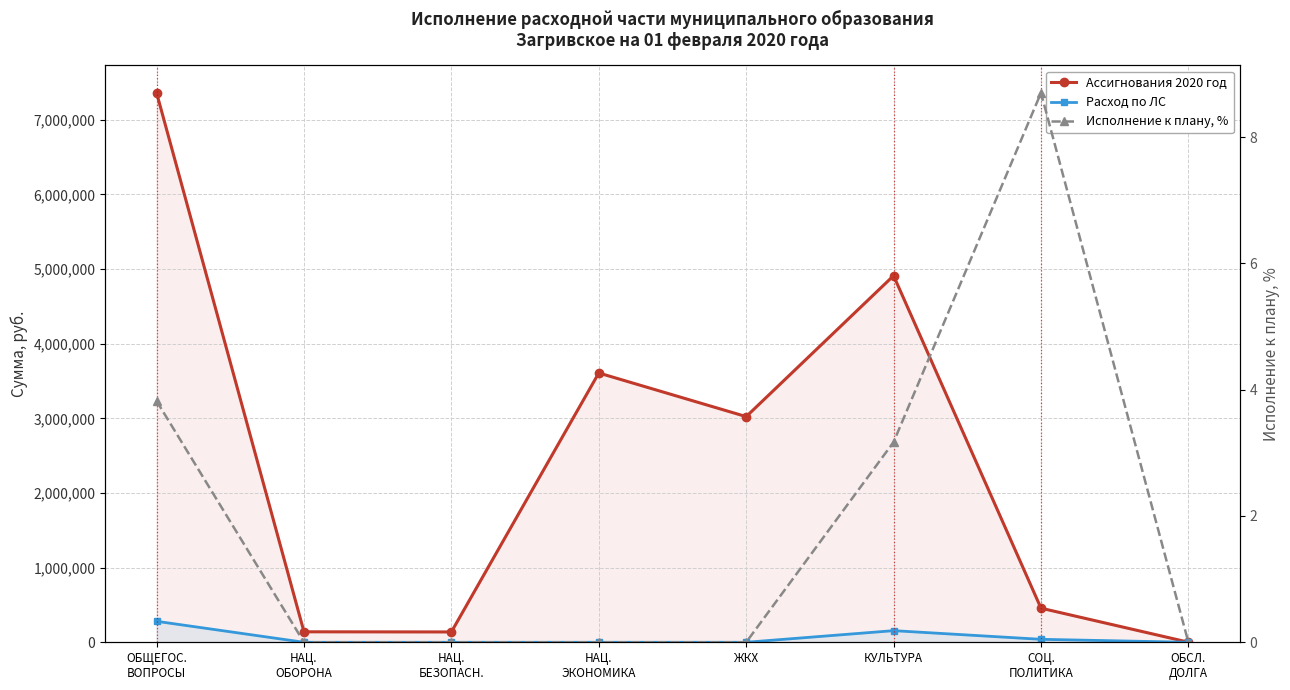

What is the sum of all Ассигнования 2020 год values?

19641600.0